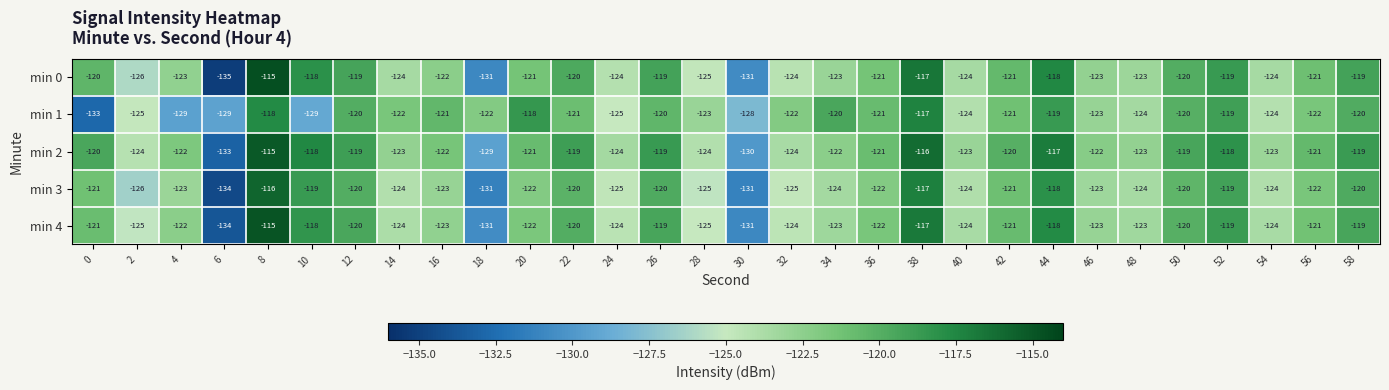

Is the value of min 2 at 58 greater than the value of min 4 at 6?

Yes